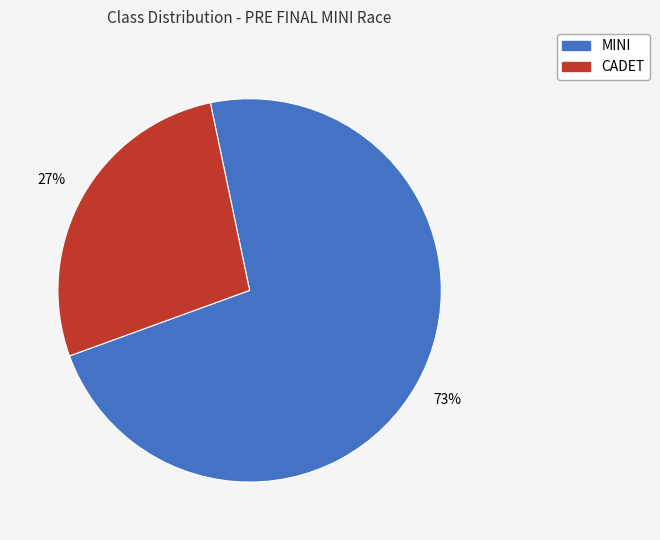

Is there any slice that represents more than half of the pie?

Yes